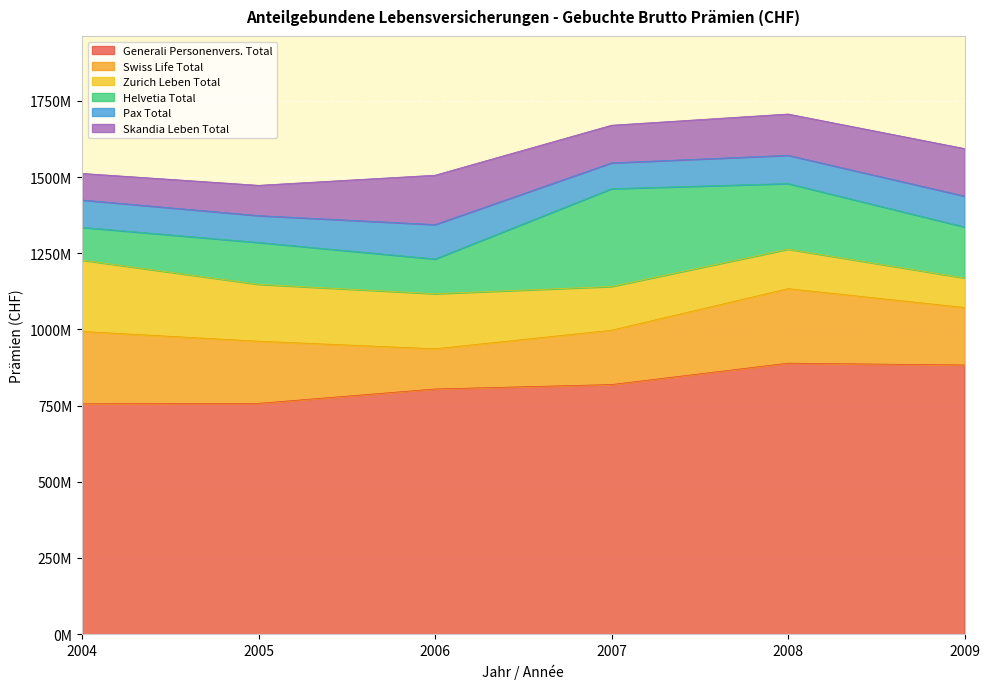

The value of Skandia Leben Total at 2008 is 135542423. True or false?

True